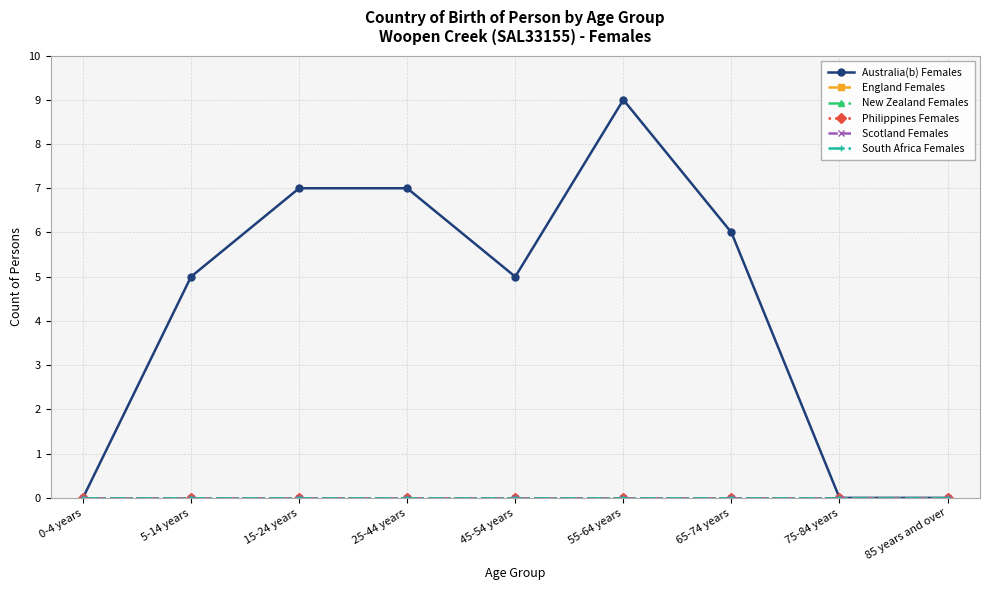

Is this an area chart (filled region under the line)?

No